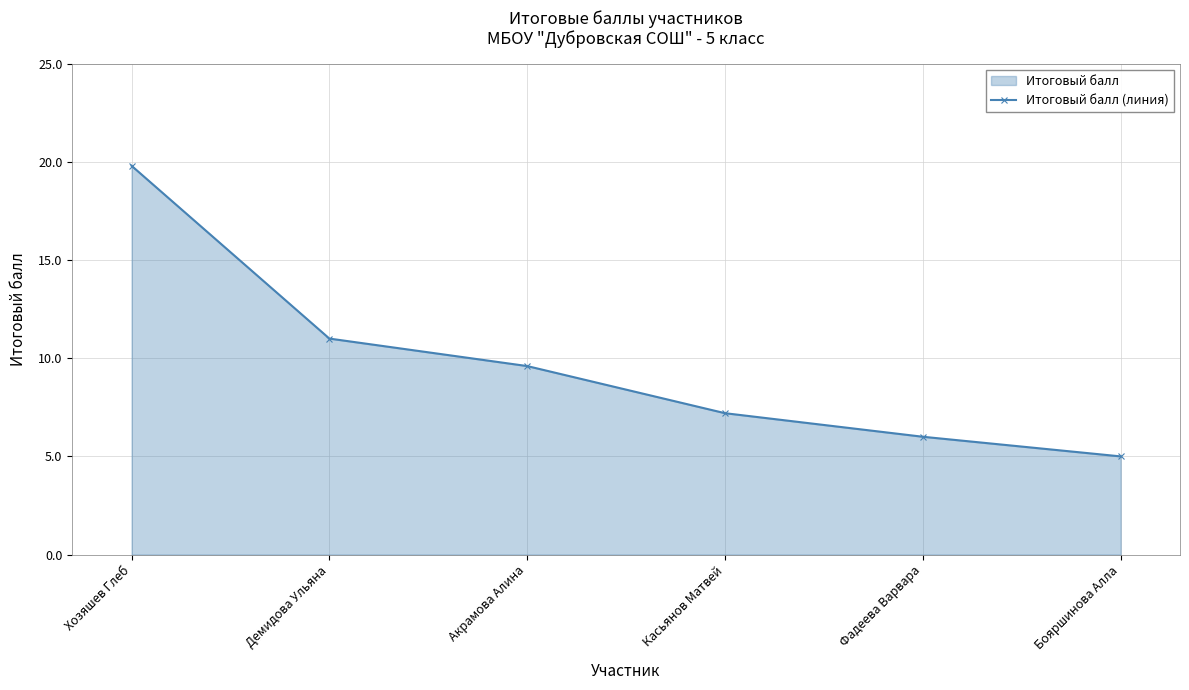

What value does the data have at Хозяшев Глеб?

19.8